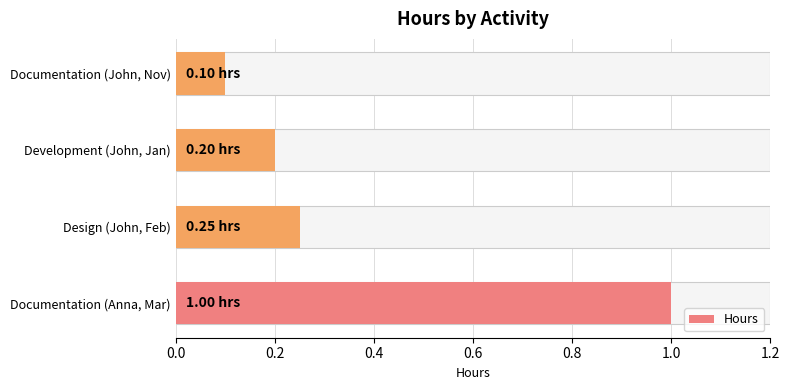

What is the difference between the second highest and minimum values?

0.1